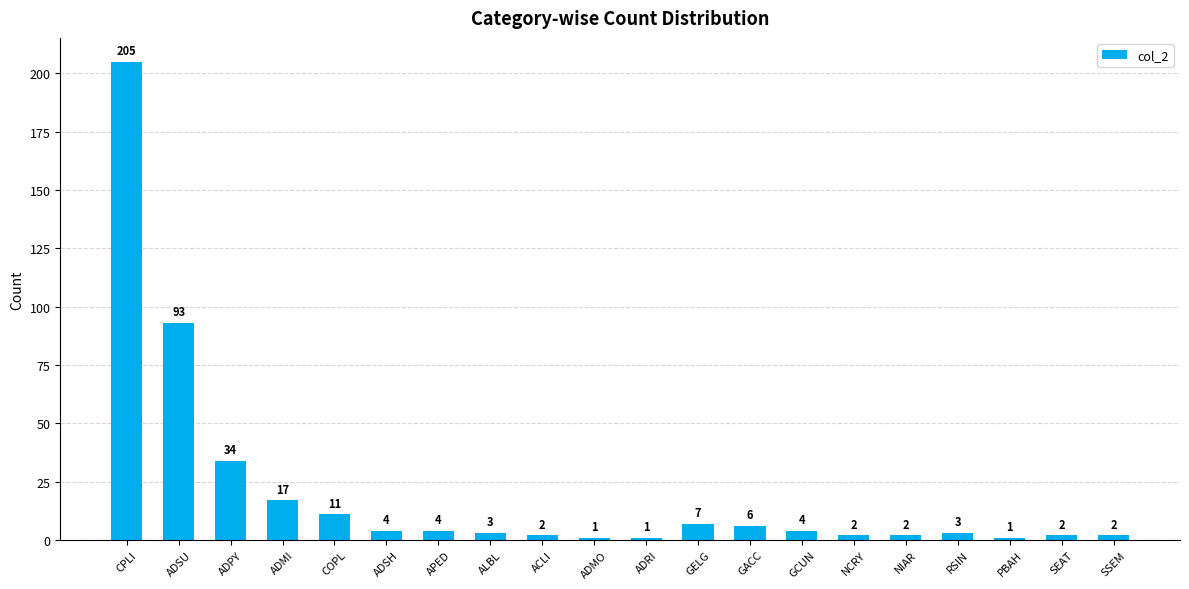

Which label corresponds to the largest value in the chart?

CPLI